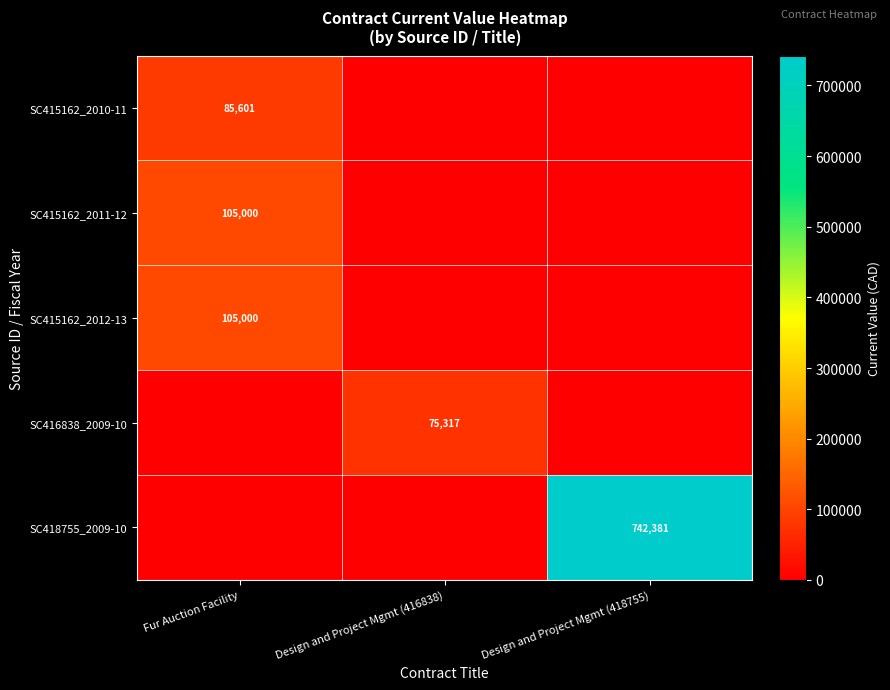

The value of SC415162_2010-11 at Fur Auction Facility is 85601. True or false?

True